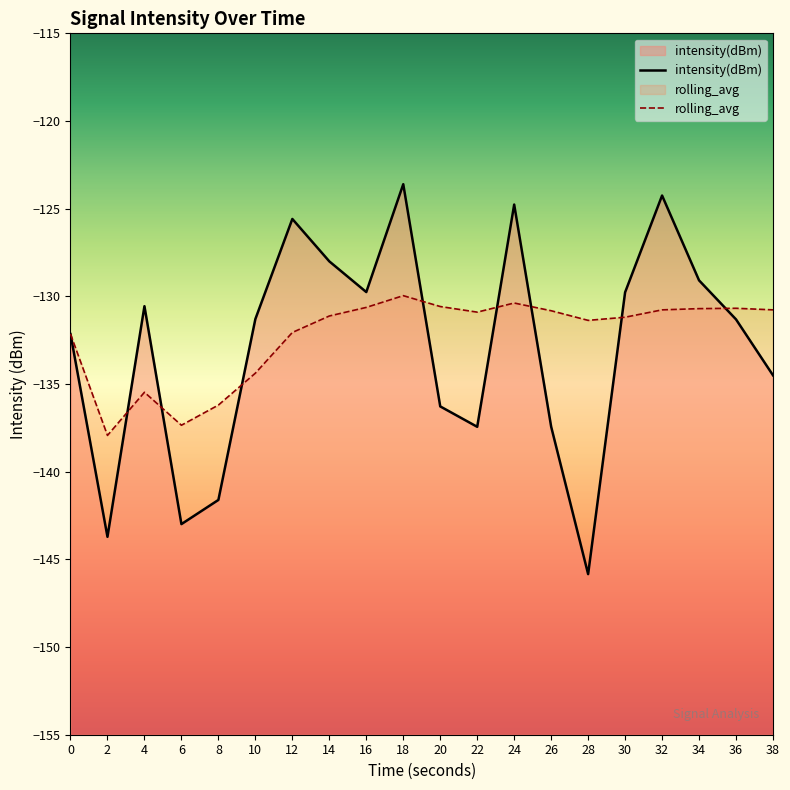

In intensity(dBm), how many points are lower than both neighbors (excluding endpoints)?

5